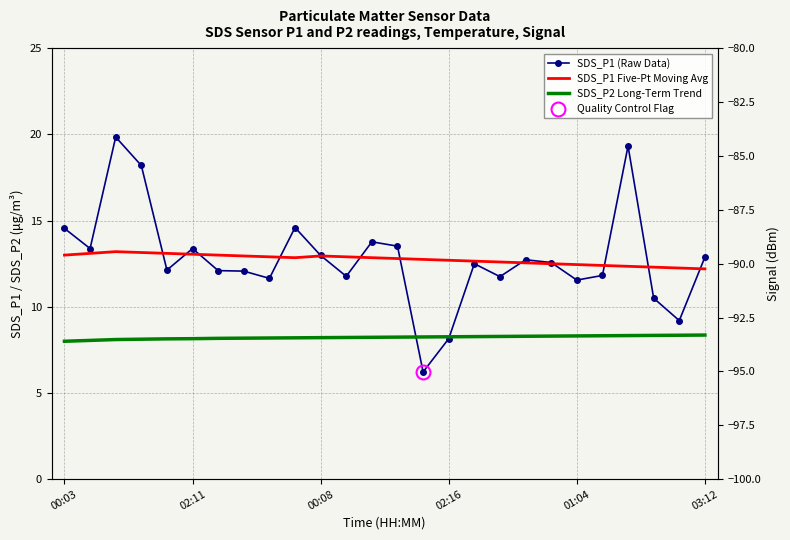

How many interior local valleys does the SDS_P1 Five-Pt Moving Avg series have?

1